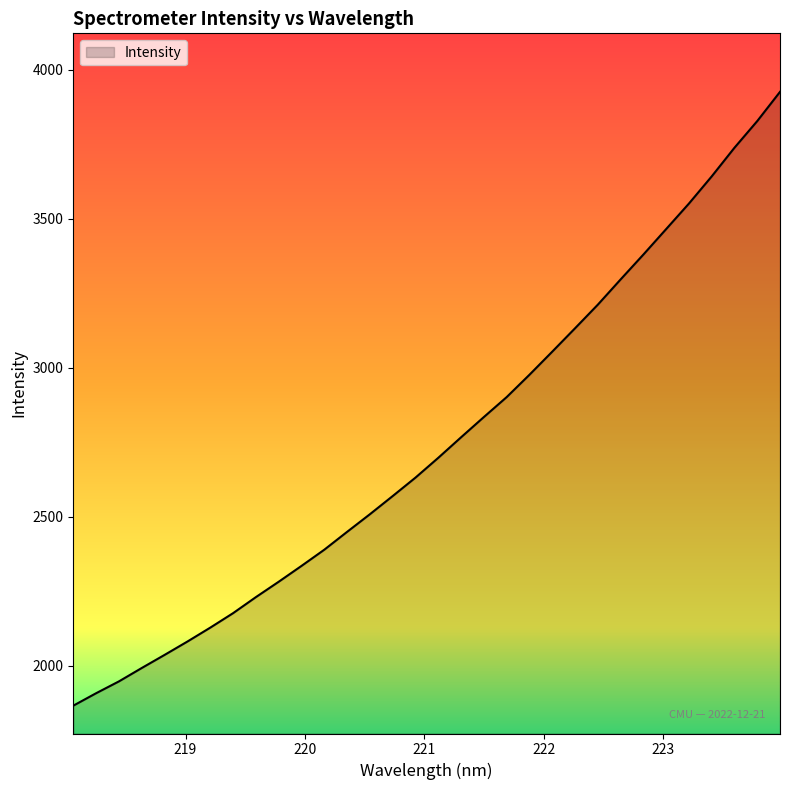

What is the smallest value displayed?

1866.8